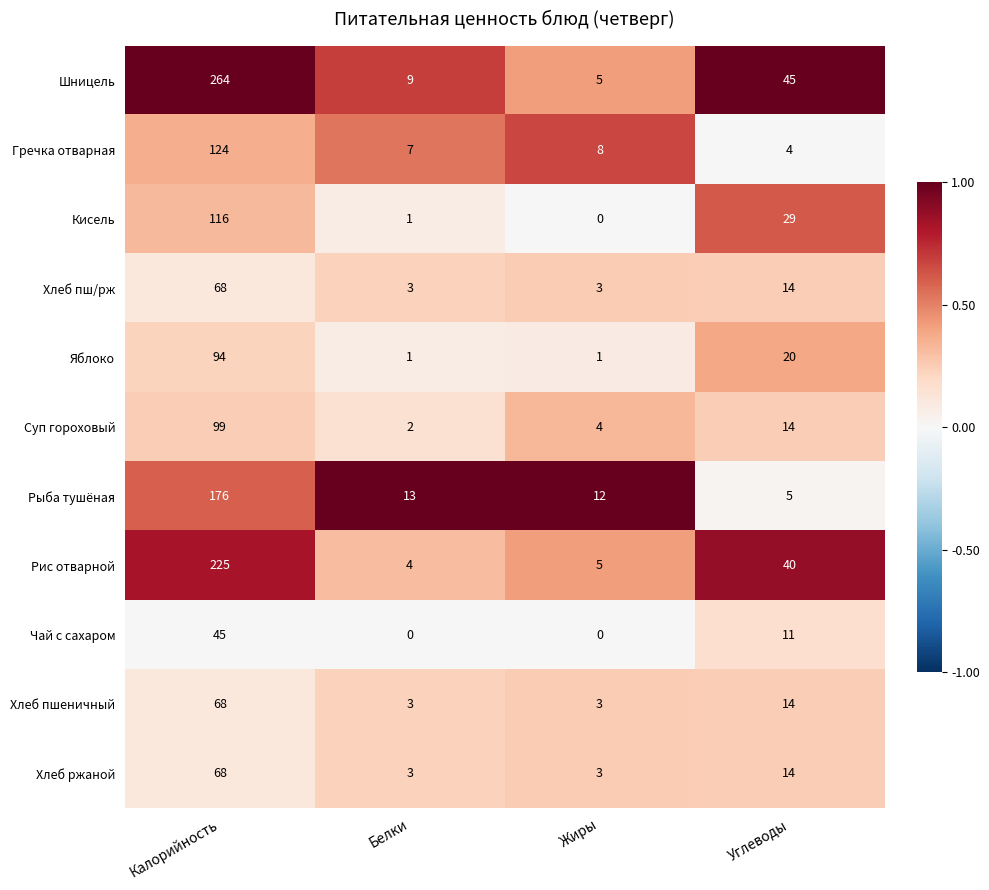

What is the minimum value for Хлеб ржаной?

3